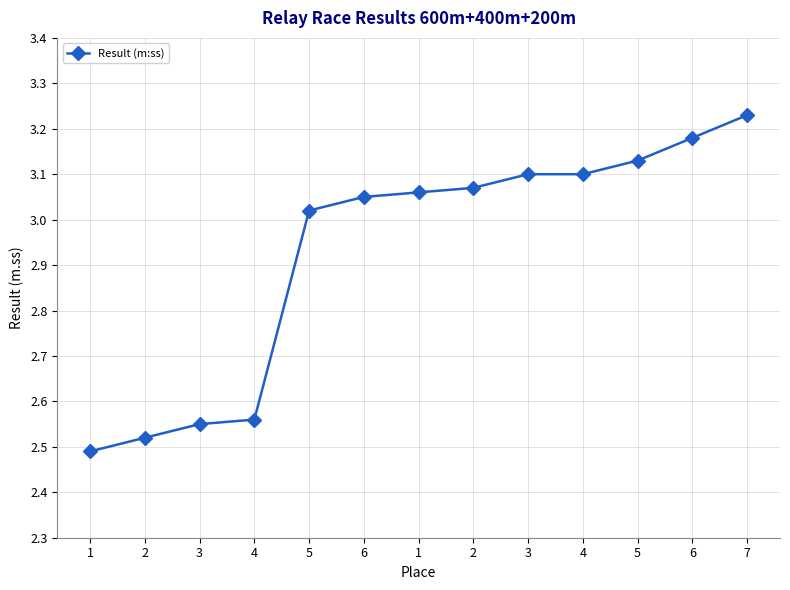

Approximately how many times larger is the value at 7 compared to 1?

1.3